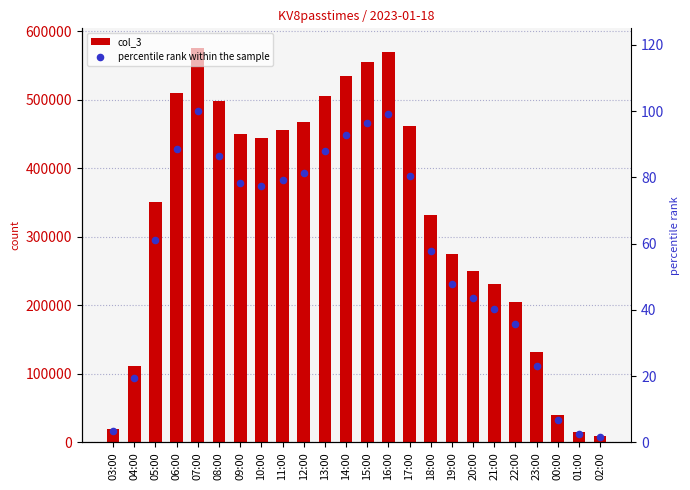

Which series contains the lowest Y value?

percentile rank within the sample